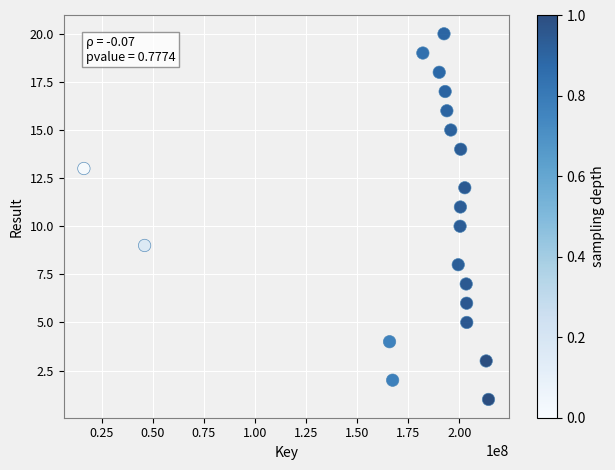

What is the range of X values (max minus min)?

197841605